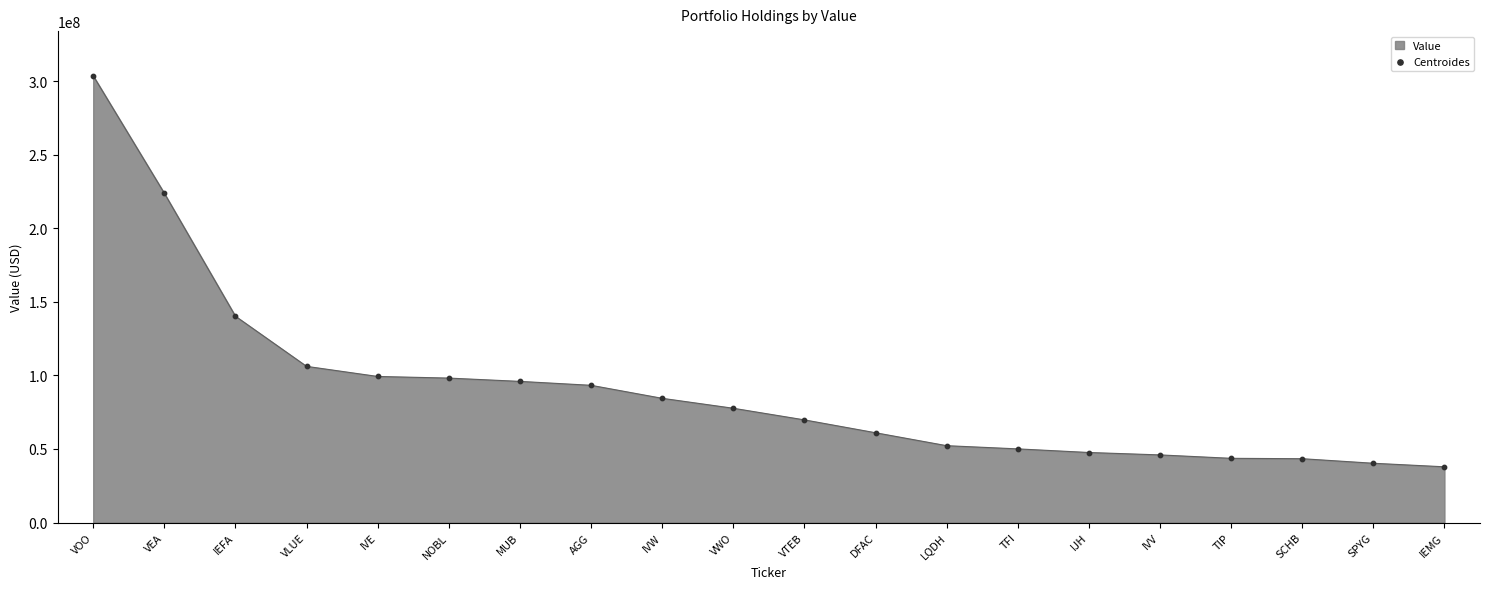

What is the change in value from MUB to VWO?

-18262278